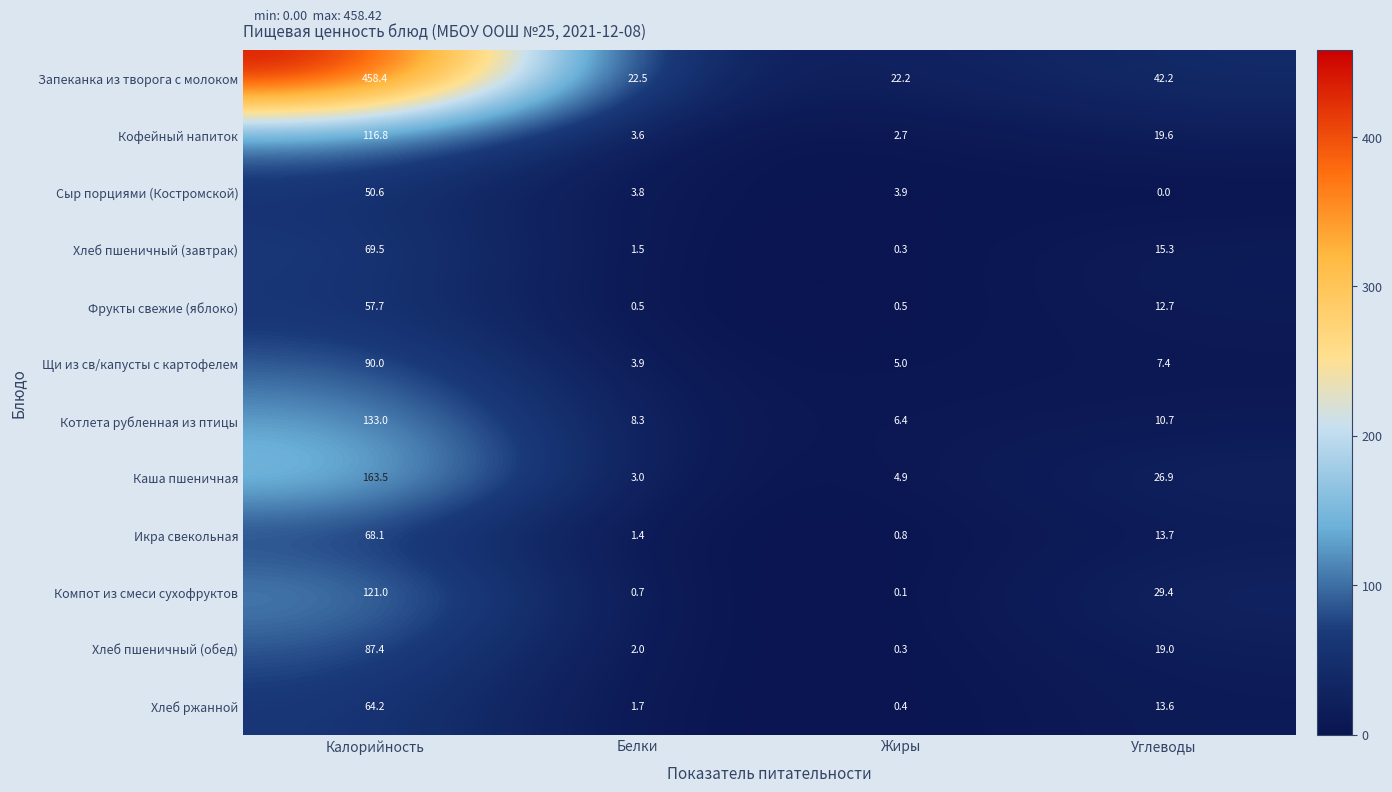

Which label corresponds to the smallest value in the chart?

Углеводы